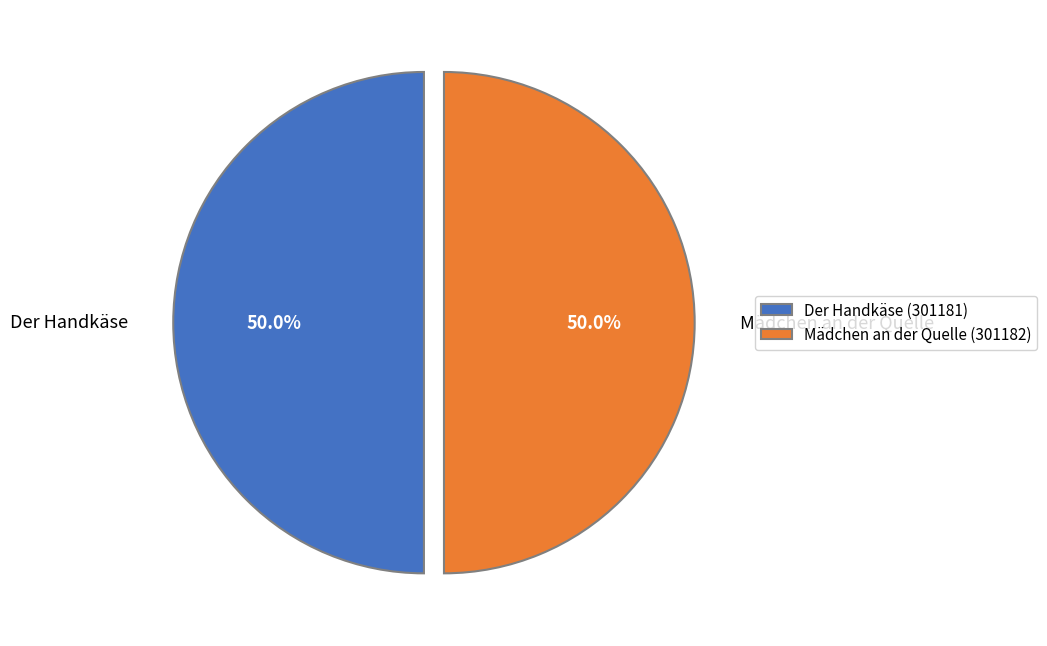

What percentage is NOT represented by Mädchen an der Quelle?

50.0%